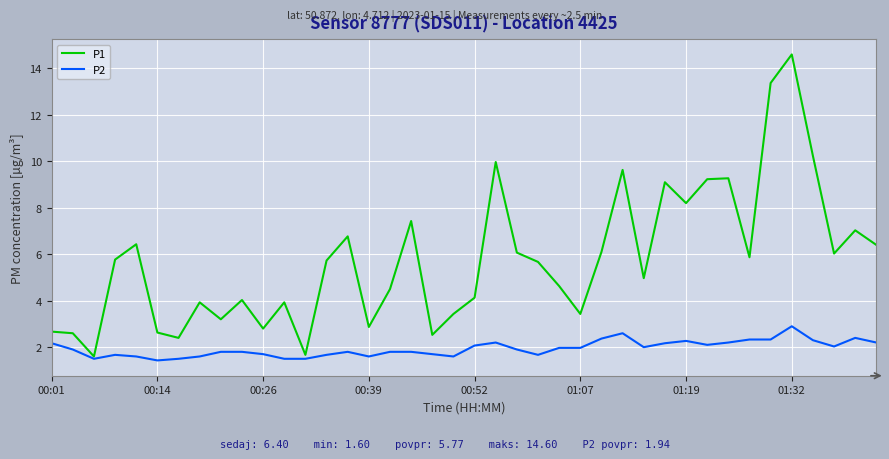

What are all the series names shown in the legend?

P1, P2